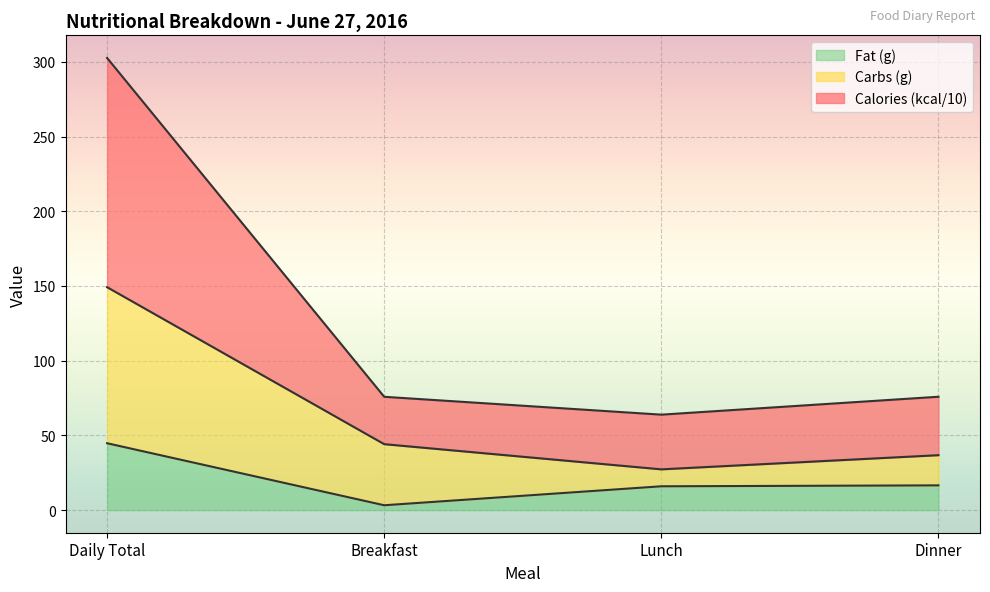

What is the total value across all series at Lunch?

63.9